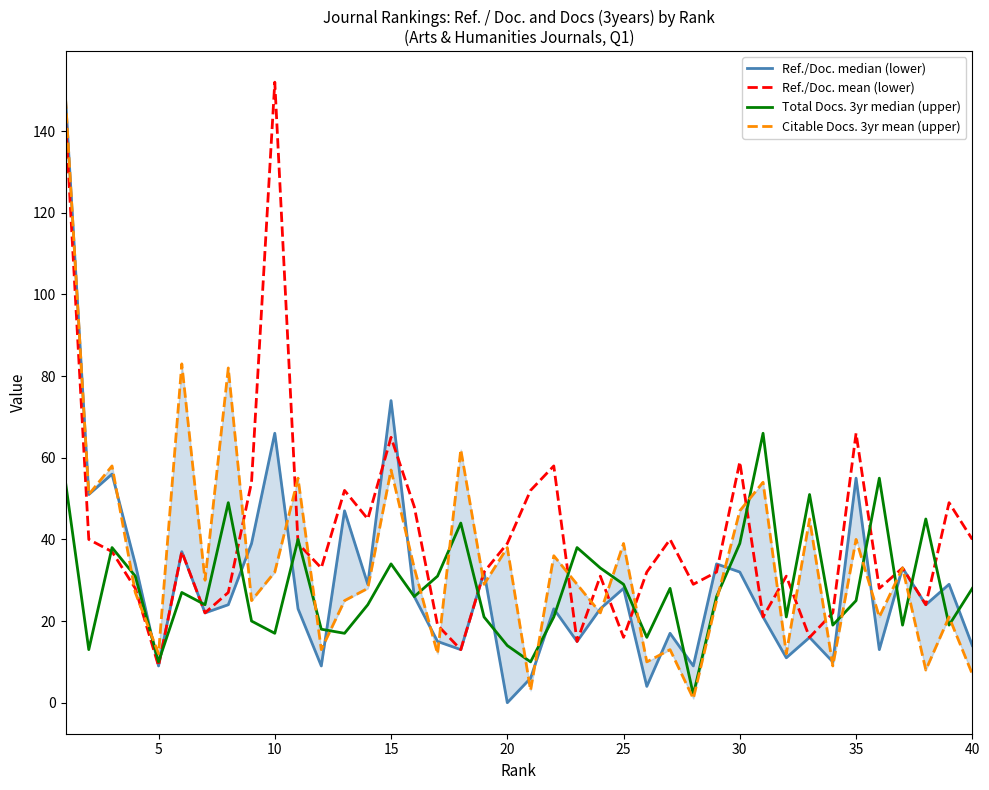

What is the minimum value for Ref./Doc. mean (lower)?

9